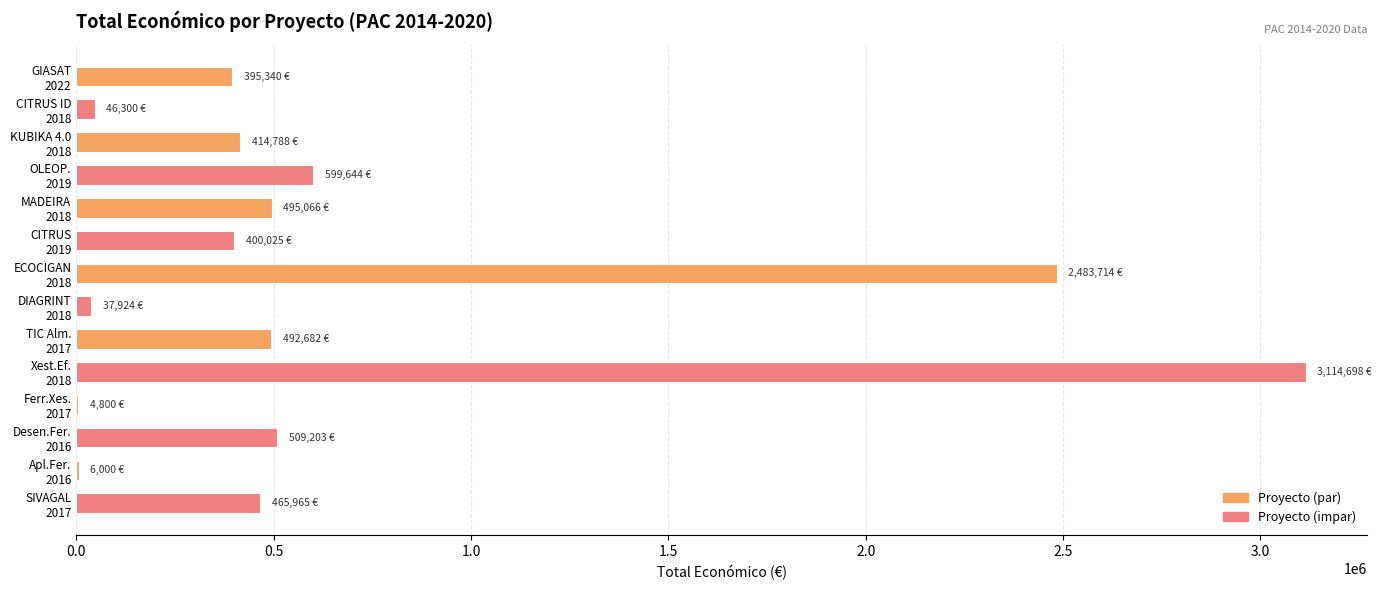

Does the chart contain stacked bars?

No